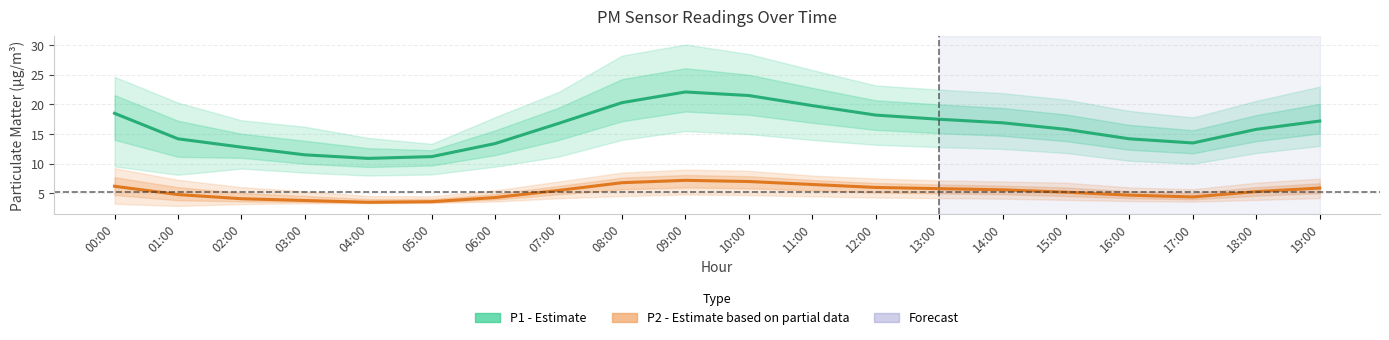

At which category does P1 (PM10) reach its first local peak?

09:00